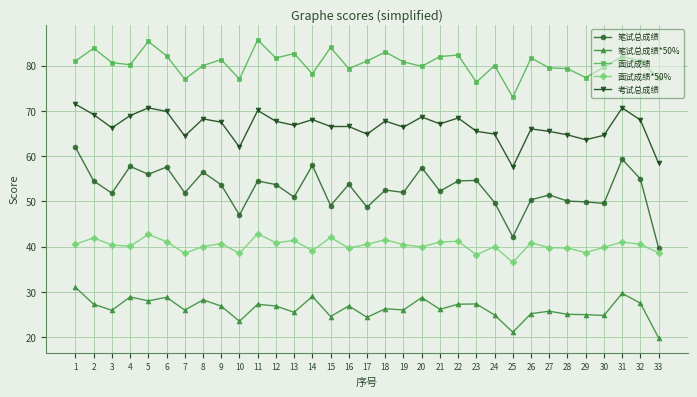

How many lines are shown in the chart?

5